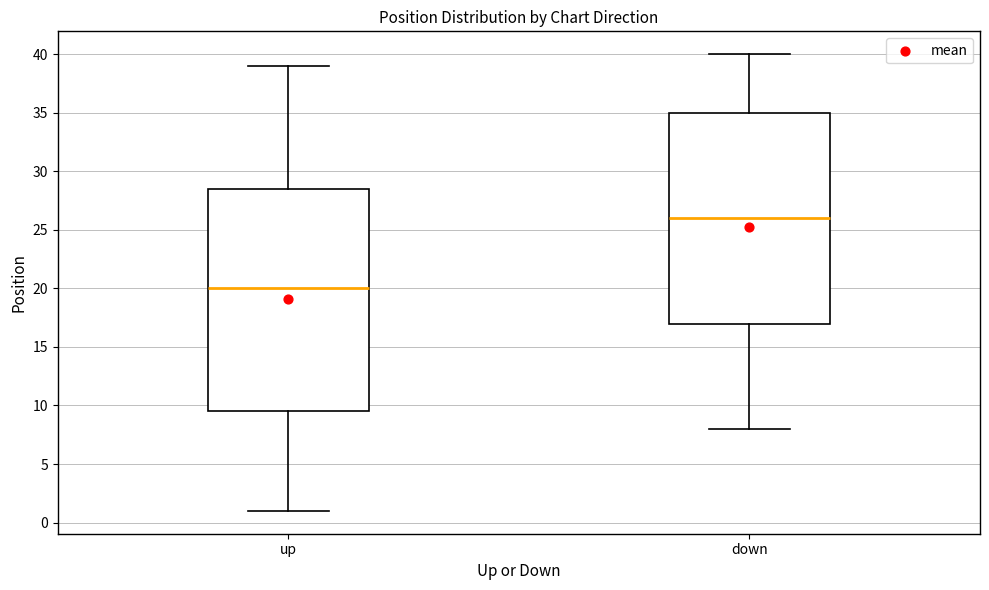

Where does the upper whisker of the box for up end on the y-axis? The values are not printed on the chart, so give them approximately, as read against the axis.

39.0